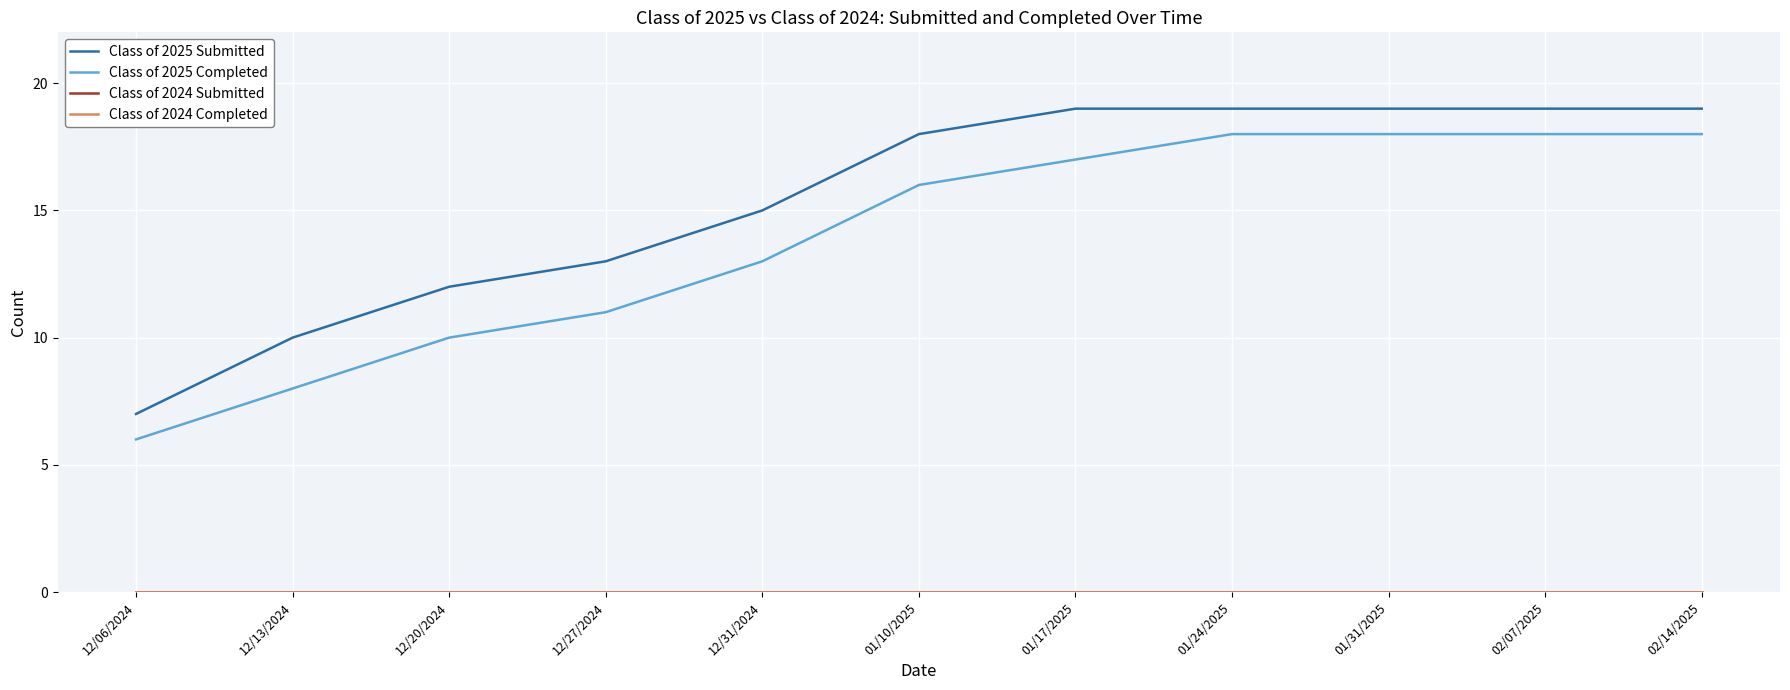

Does the chart display data point markers on the line(s)?

No